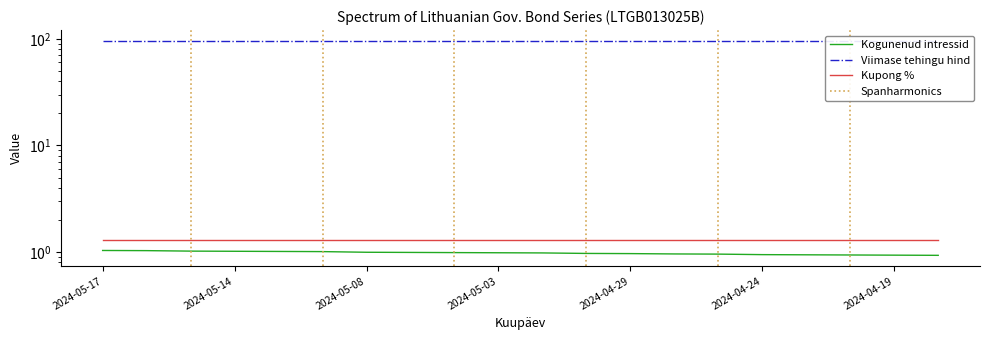

What is the label of the 16th point from the right?

2024-04-29